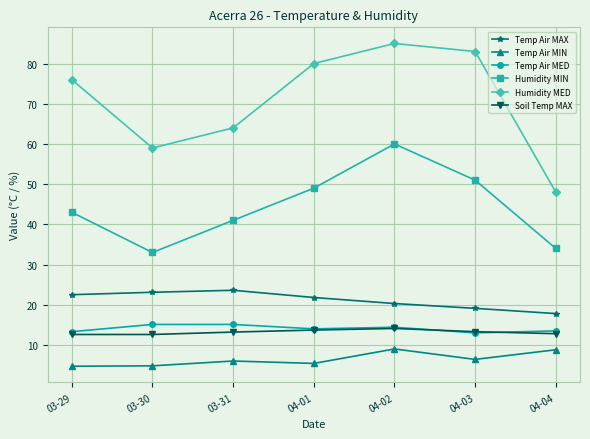

At how many categories does at least one series exceed 32?

7